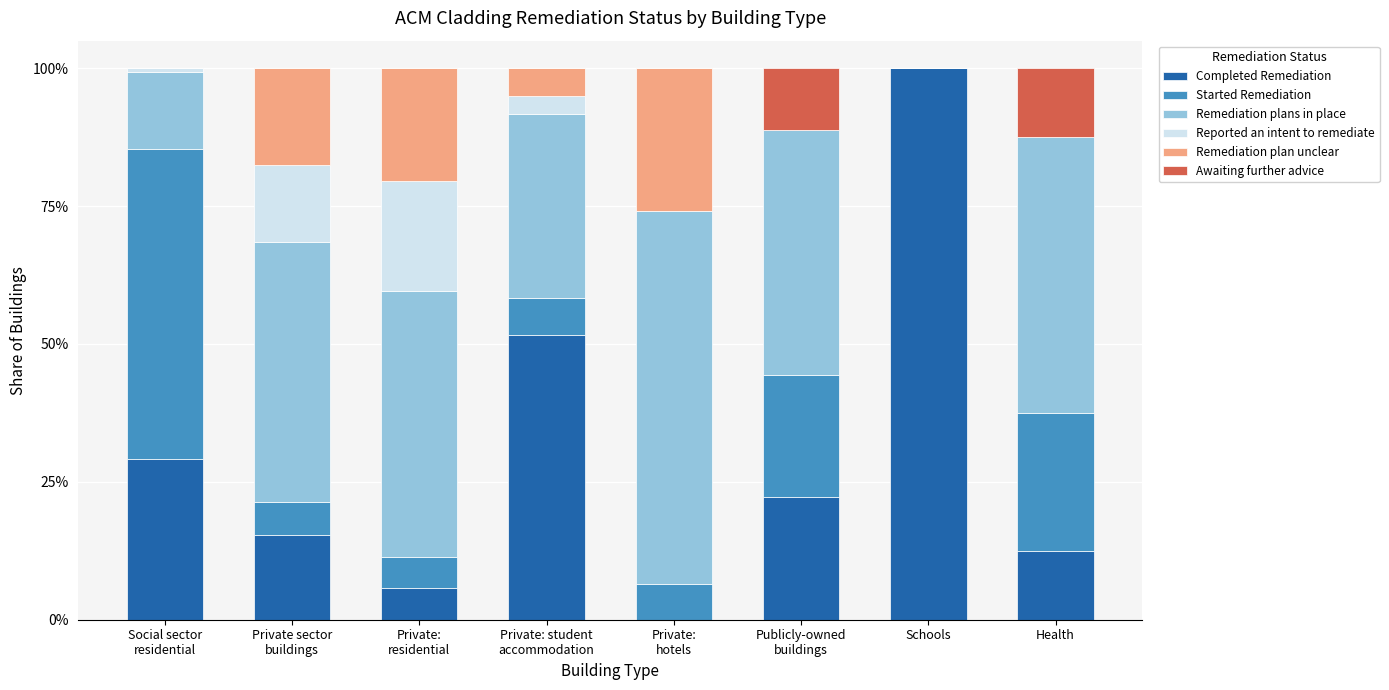

What is the total value across all series at Schools?

100.0